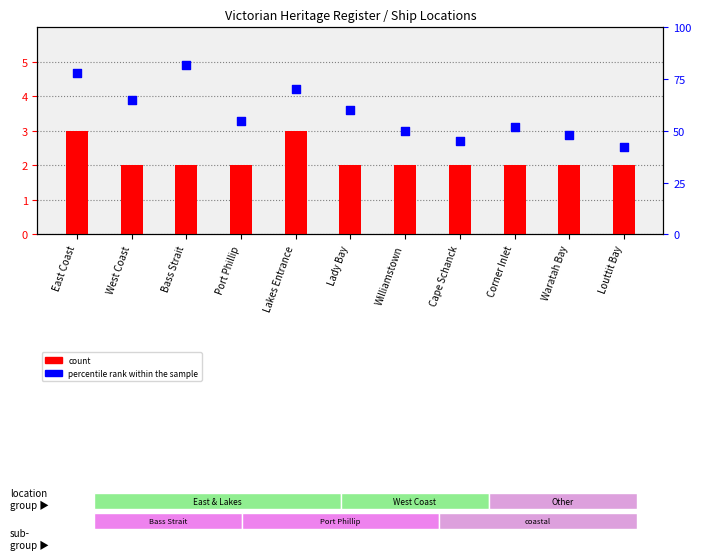

At how many categories does at least one series exceed 9?

11